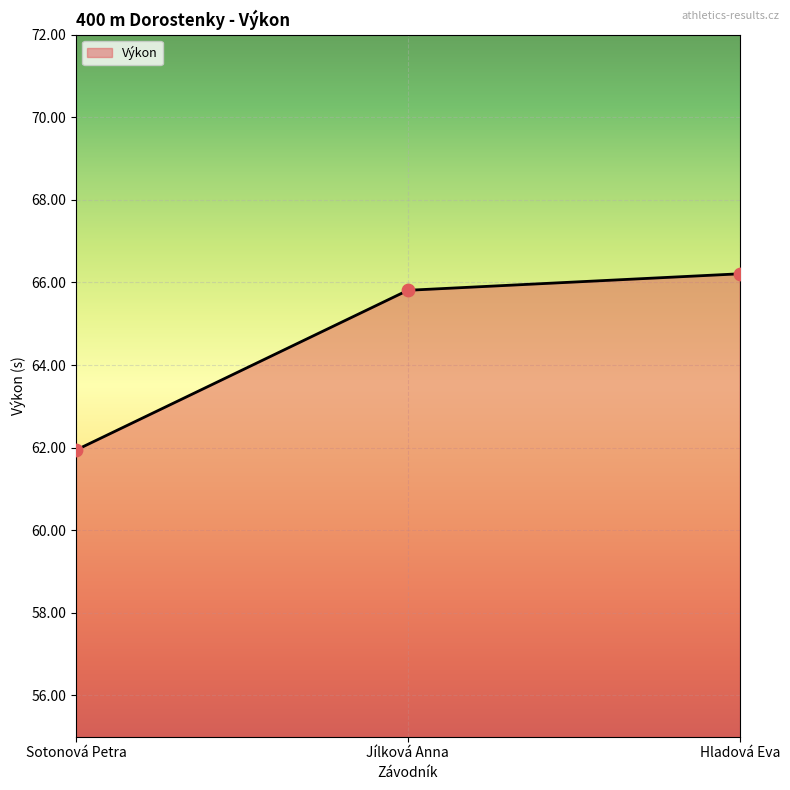

What is the change in value from Sotonová Petra to Hladová Eva?

+4.3